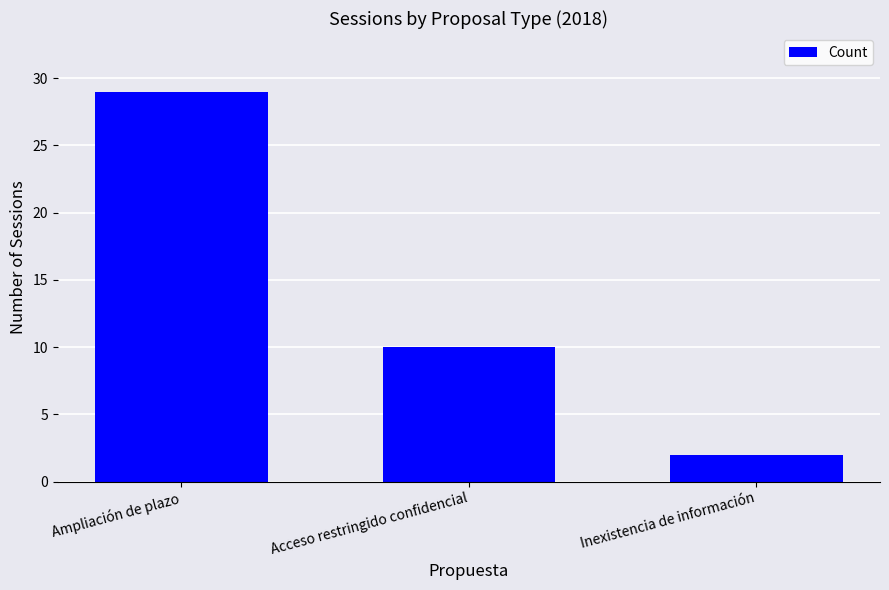

What is the difference between the maximum and minimum values?

27